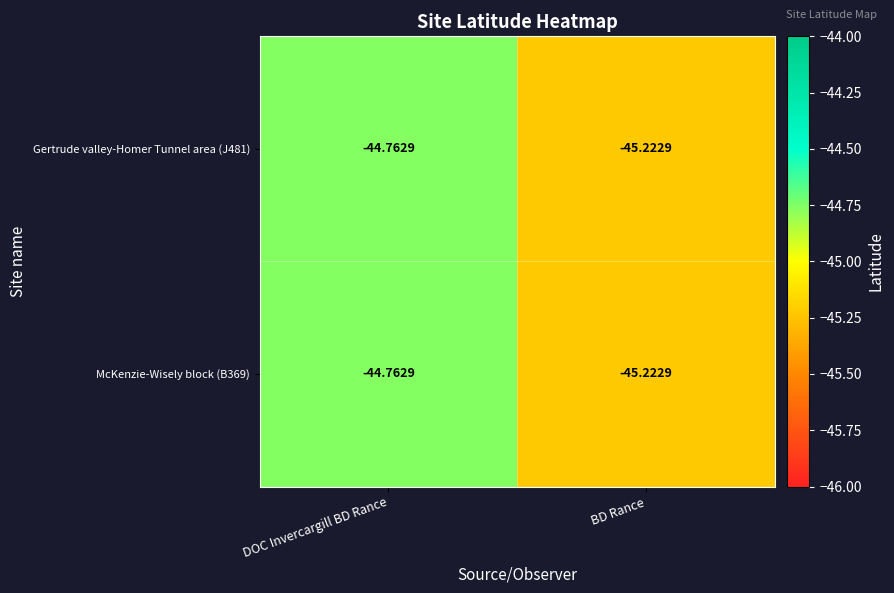

Which category has the highest value in the McKenzie-Wisely block (B369) series?

DOC Invercargill BD Rance